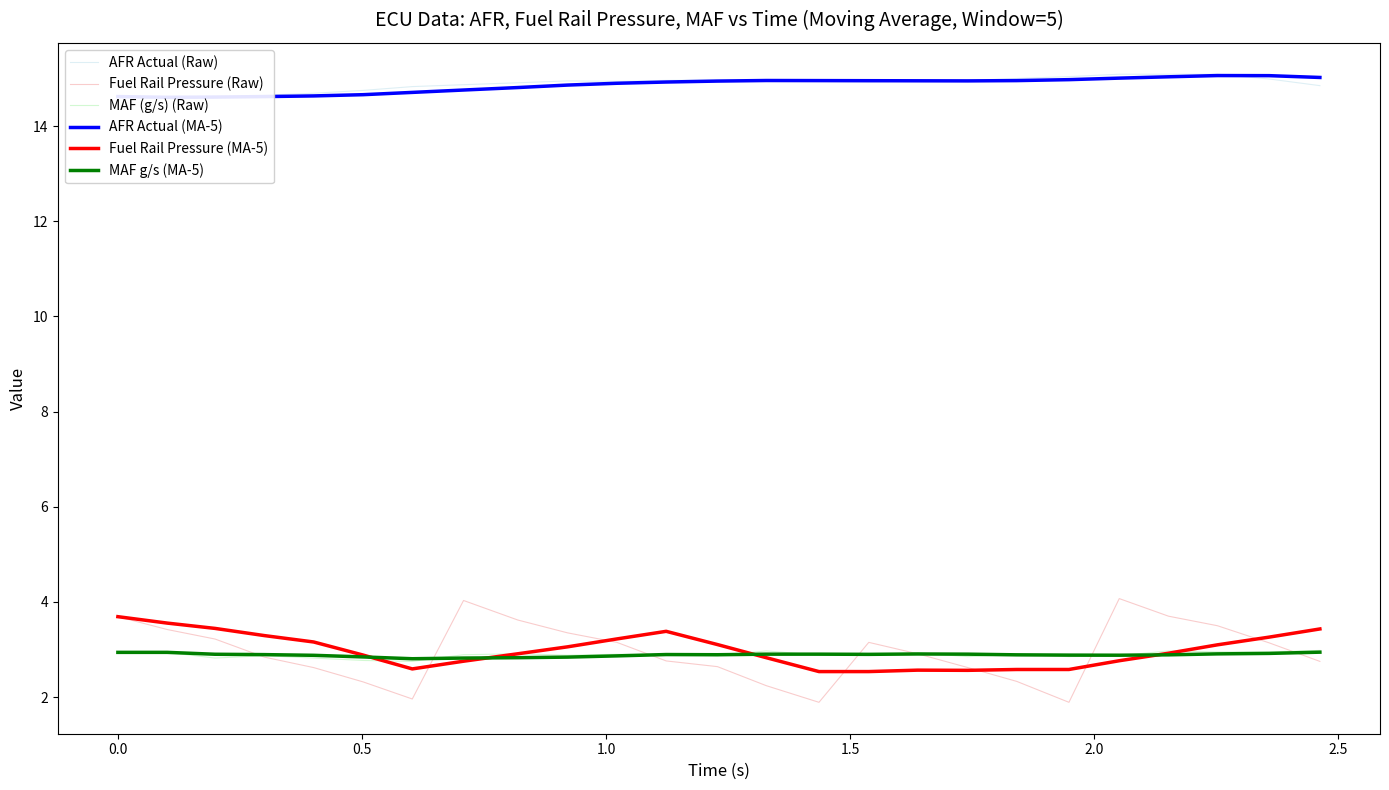

What is the maximum value for MAF (g/s) (Raw)?

3.0